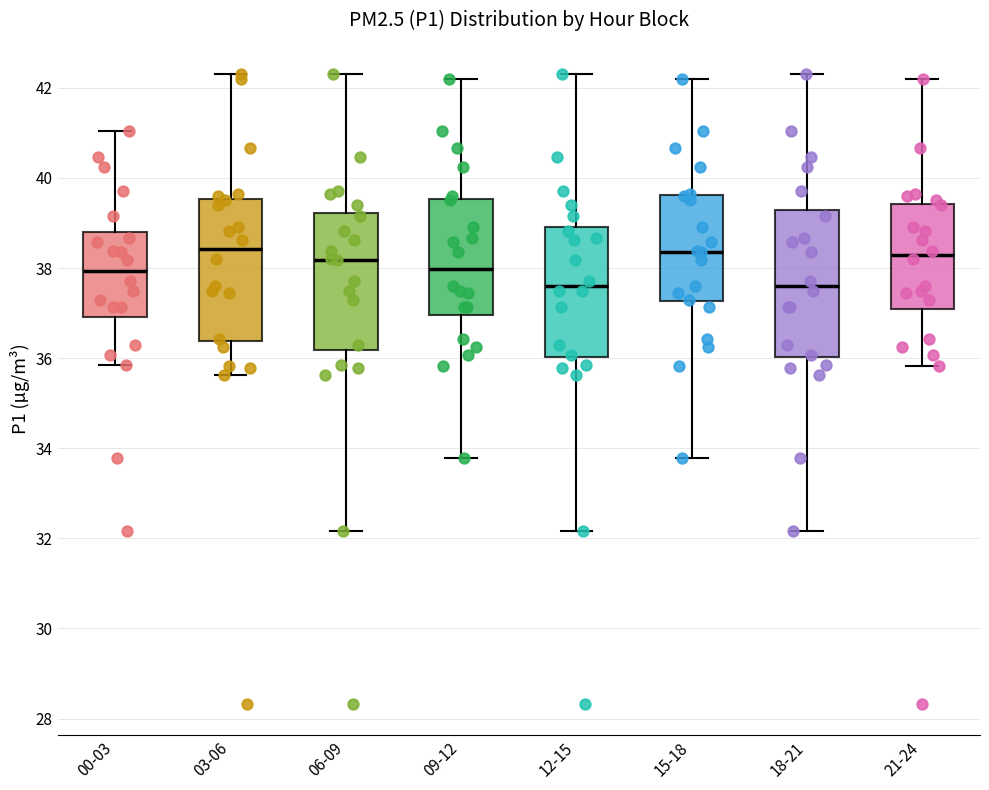

Reading left to right, read every box against the y-axis: the position of its median line, the range the box covers, and the ends of its whiskers. The values are not printed on the chart, so give them approximately, as read against the axis.

00-03: median 38.0, box 37.0 to 38.8, whiskers 35.8 to 41.0
03-06: median 38.4, box 36.4 to 39.6, whiskers 35.6 to 42.4
06-09: median 38.2, box 36.2 to 39.2, whiskers 32.2 to 42.4
09-12: median 38.0, box 37.0 to 39.6, whiskers 33.8 to 42.2
12-15: median 37.6, box 36.0 to 39.0, whiskers 32.2 to 42.4
15-18: median 38.4, box 37.2 to 39.6, whiskers 33.8 to 42.2
18-21: median 37.6, box 36.0 to 39.2, whiskers 32.2 to 42.4
21-24: median 38.2, box 37.0 to 39.4, whiskers 35.8 to 42.2